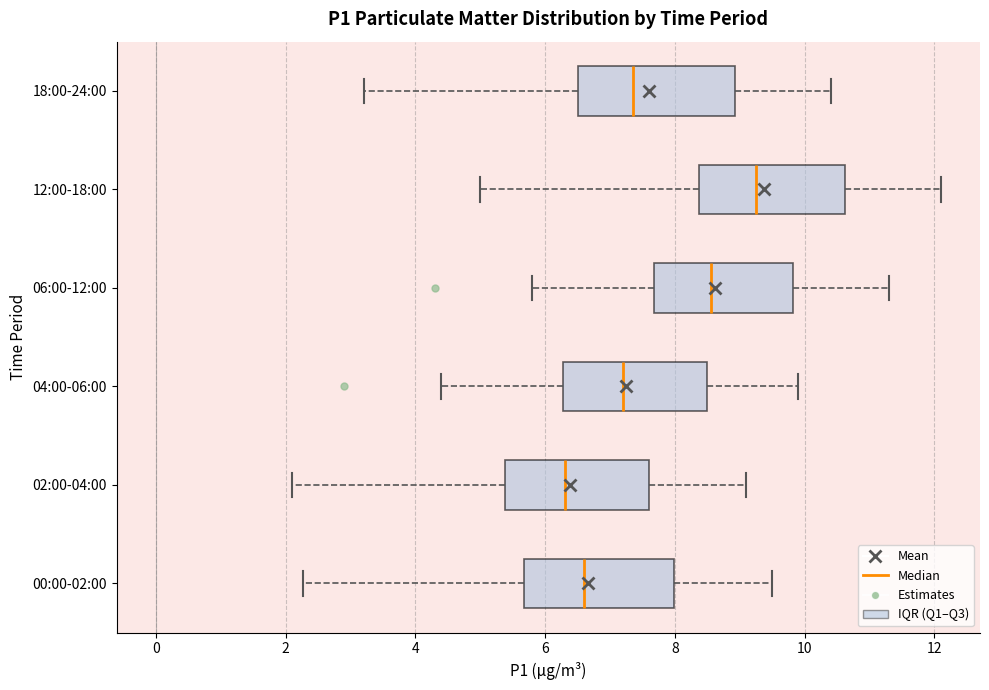

Which box has the furthest to the left median line?

02:00-04:00